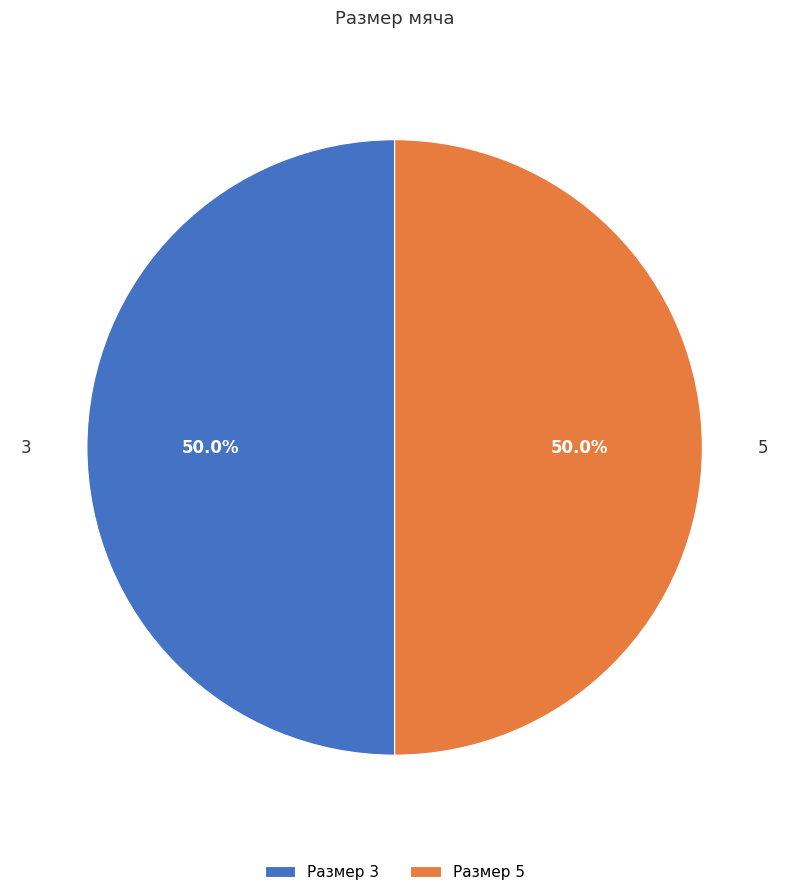

Is it true that 5 is 50% of the pie?

True